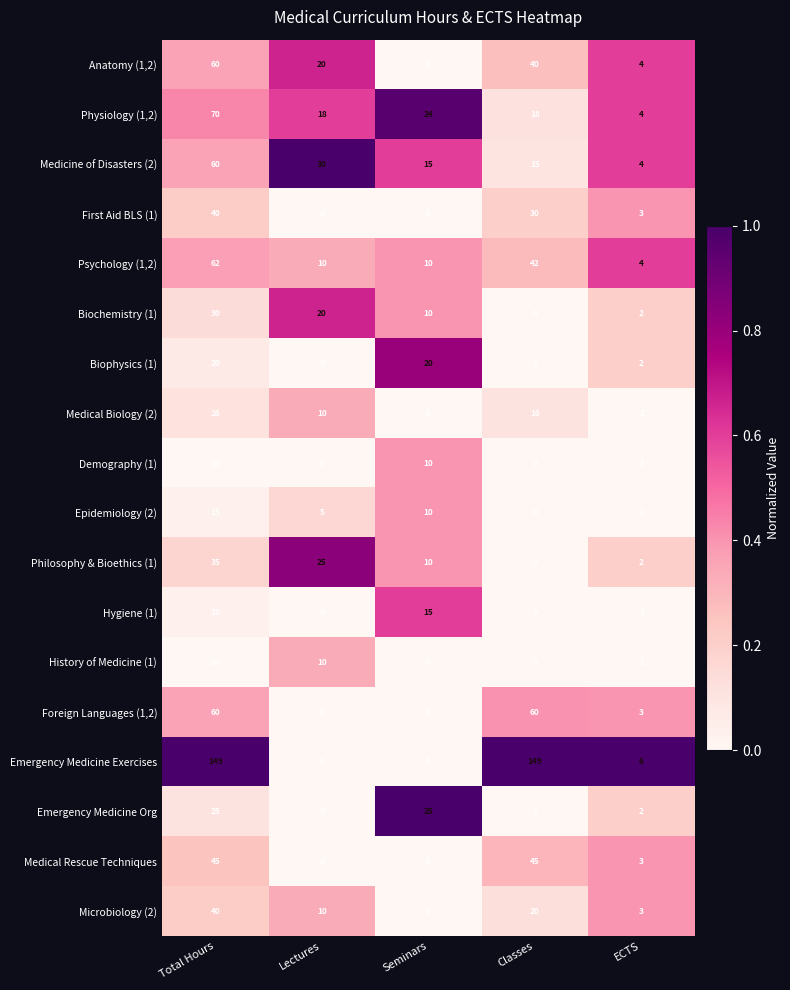

How many values in Biophysics (1) are above zero?

3